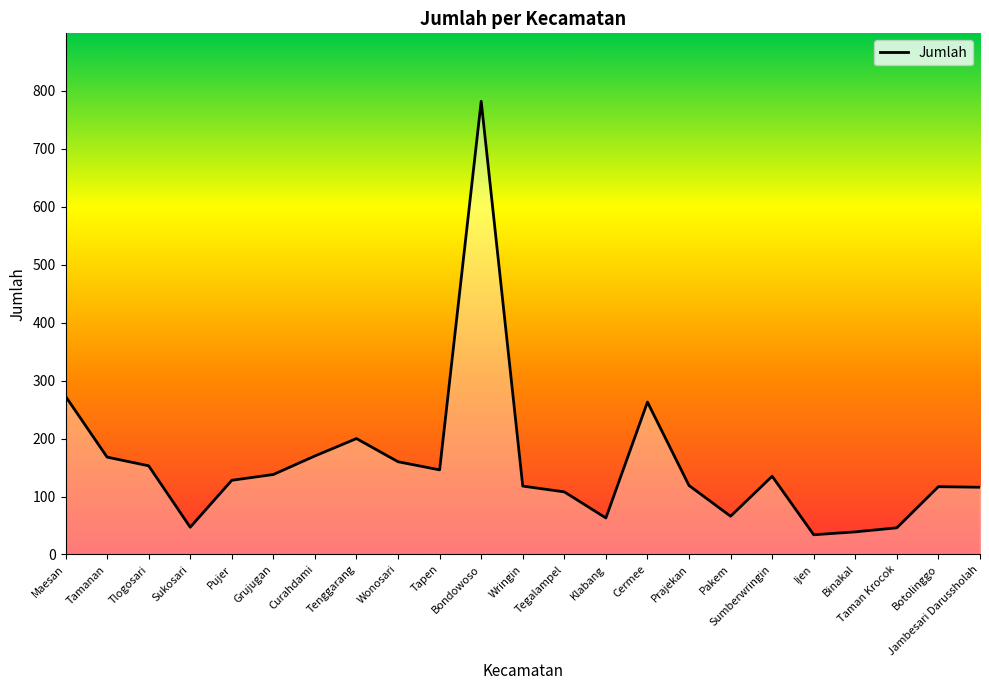

Rank the categories by value from lowest to highest.

Ijen, Binakal, Taman Krocok, Sukosari, Klabang, Pakem, Tegalampel, Jambesari Darussholah, Botolinggo, Wringin, Prajekan, Pujer, Sumberwringin, Grujugan, Tapen, Tlogosari, Wonosari, Tamanan, Curahdami, Tenggarang, Cermee, Maesan, Bondowoso